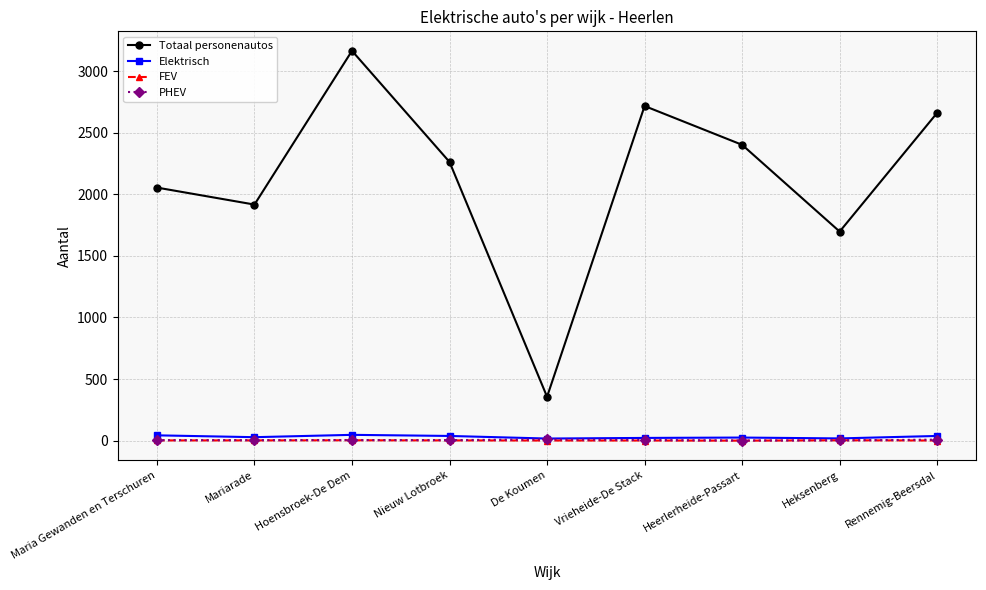

What is the highest value of the Totaal personenautos series?

3164